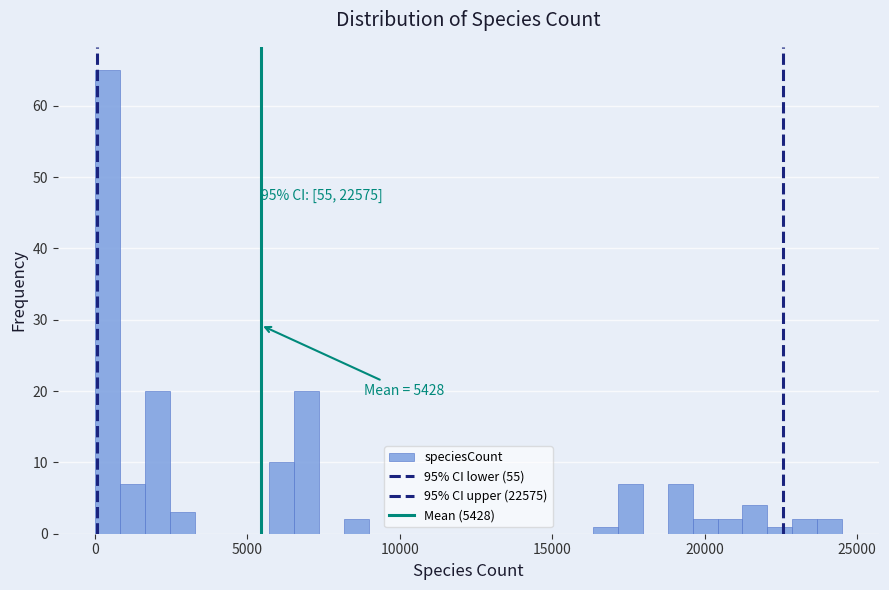

Around what value on the x-axis is the tallest bar? Give the approximate position of its centre, as read against the axis.

500